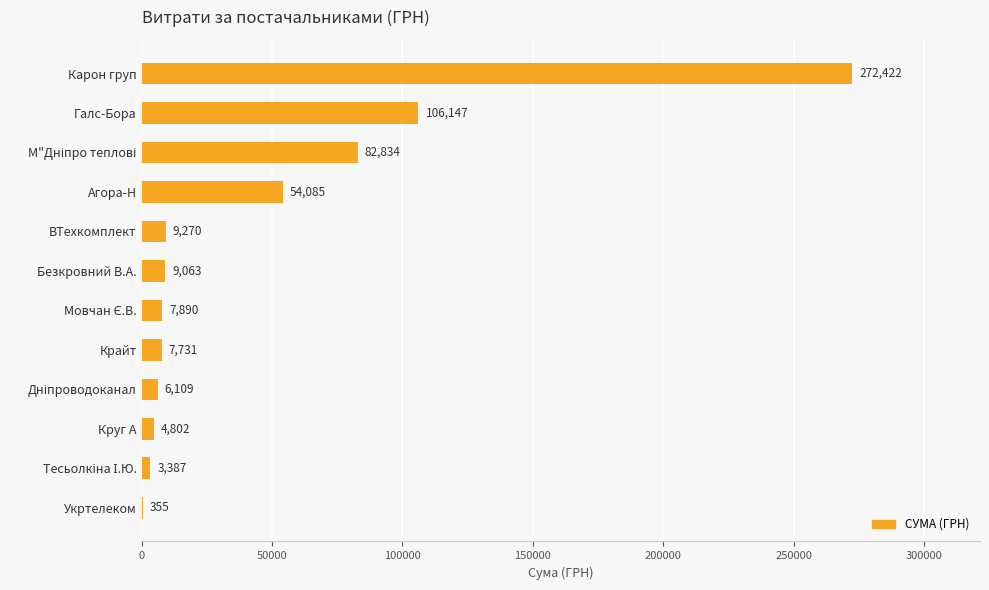

Is it true that the value at Карон груп is 272422.2?

True